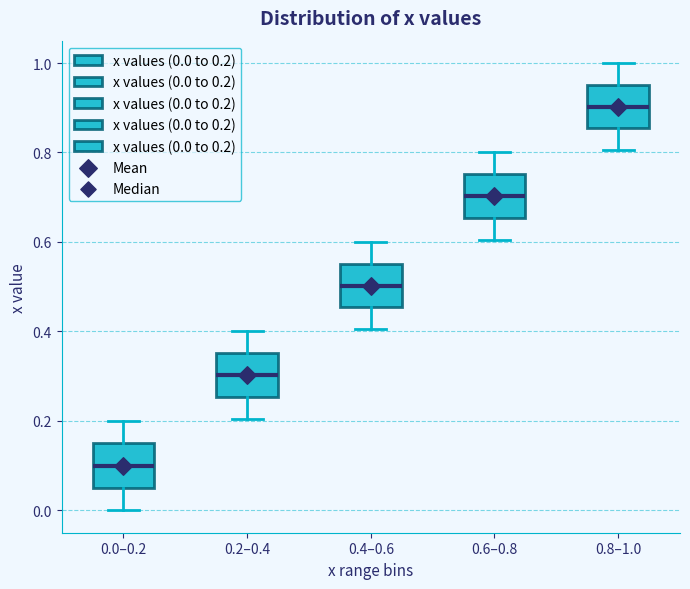

Where does the upper whisker of the box for 0.0–0.2 end on the y-axis? The values are not printed on the chart, so give them approximately, as read against the axis.

0.20